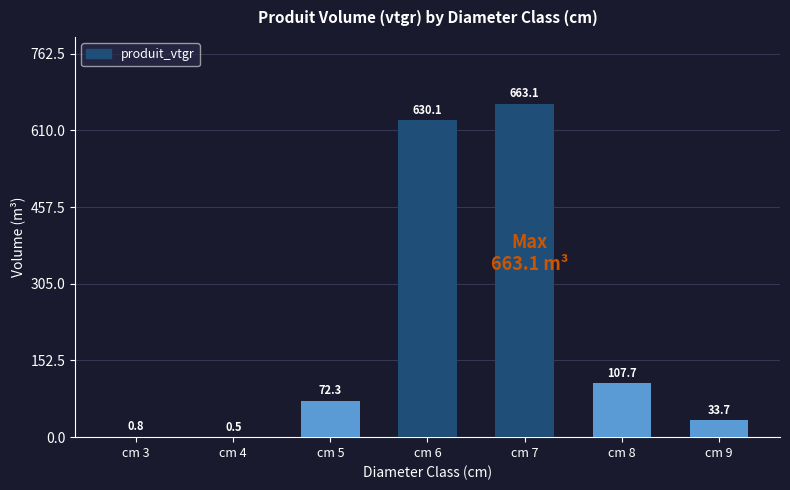

What is the sum of the values at cm 8 and cm 4?

108.2